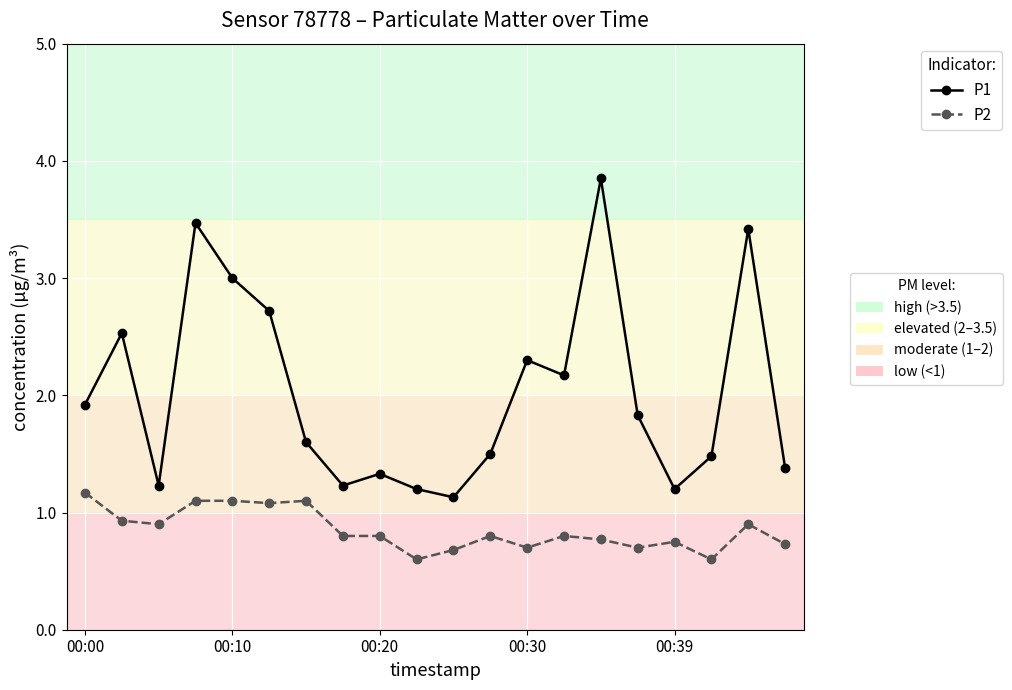

How many lines are shown in the chart?

2